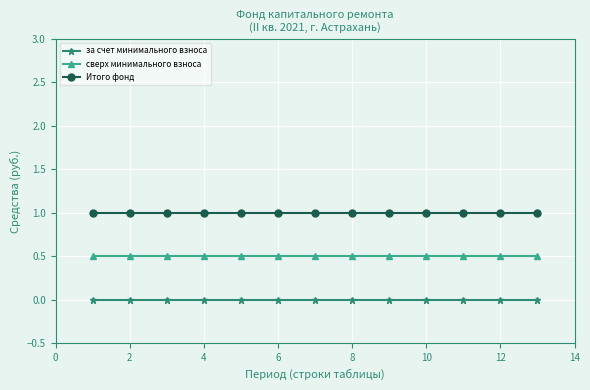

What is the sum of all Итого фонд values?

13.0